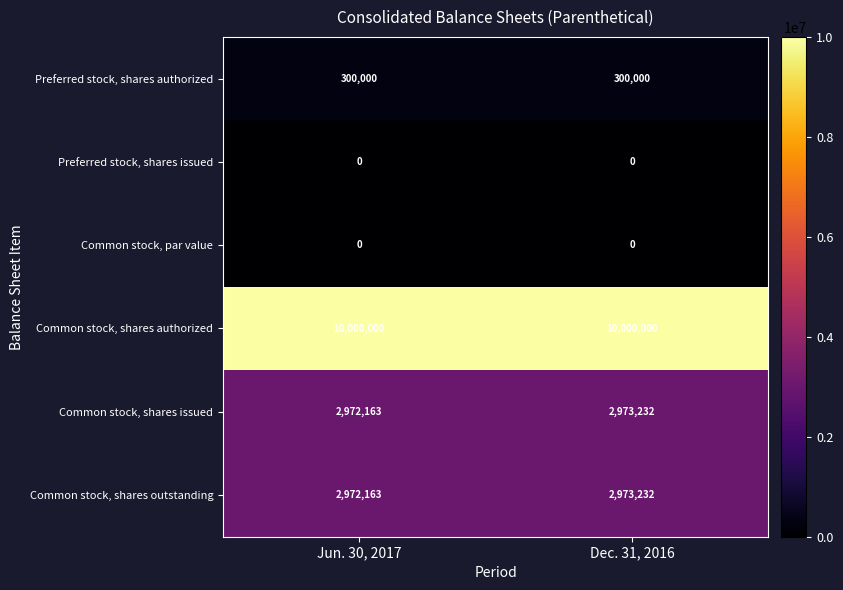

What is the average value of the Common stock, shares issued series?

2972698